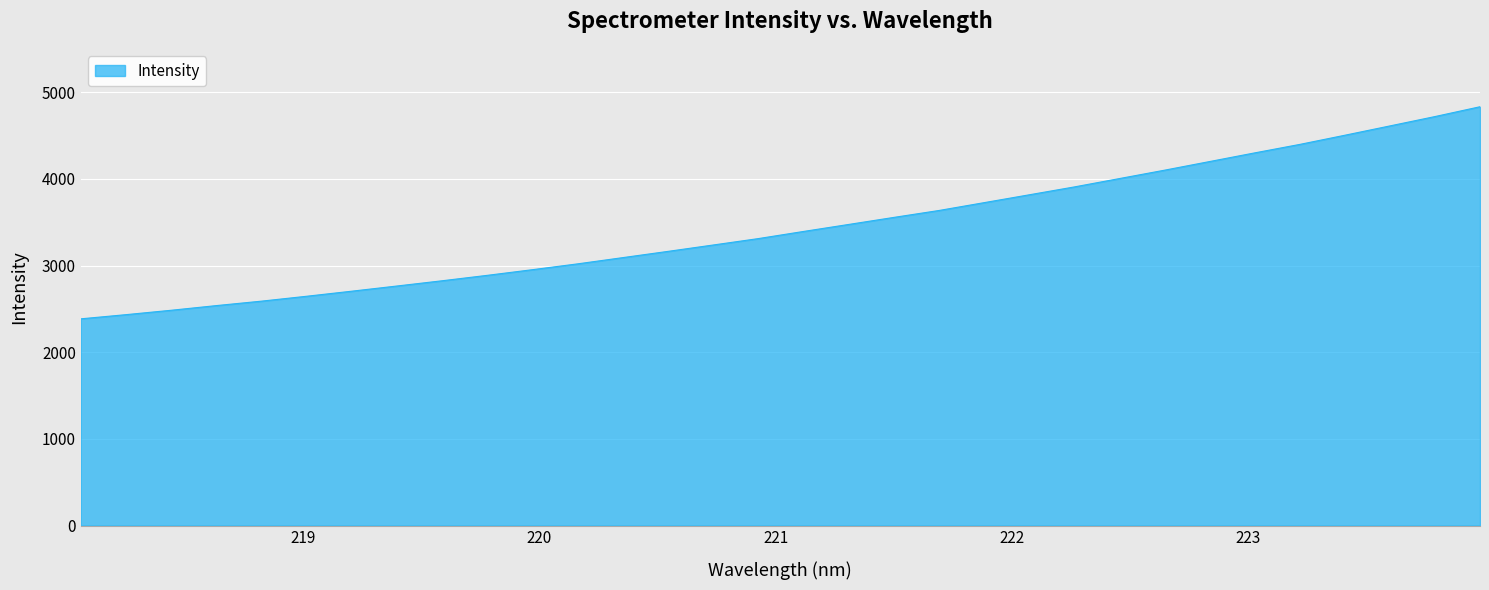

What is the maximum value shown in the chart?

4831.9